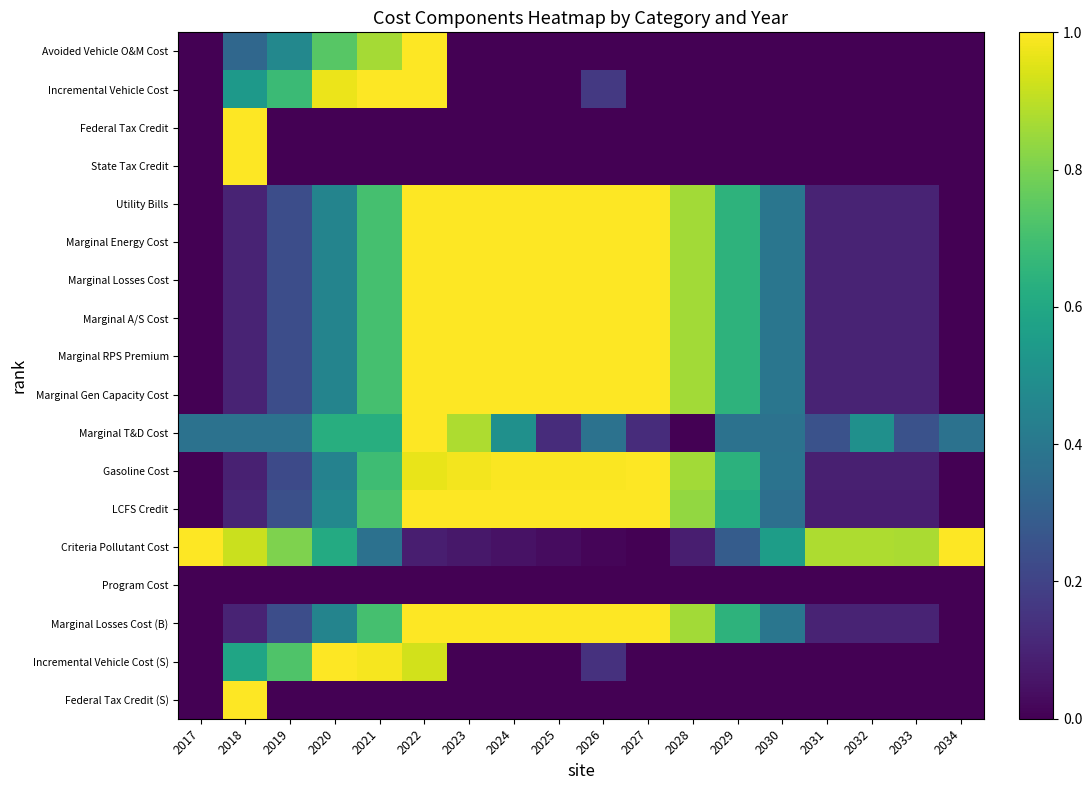

Between 2026 and 2024, which is larger?

2026